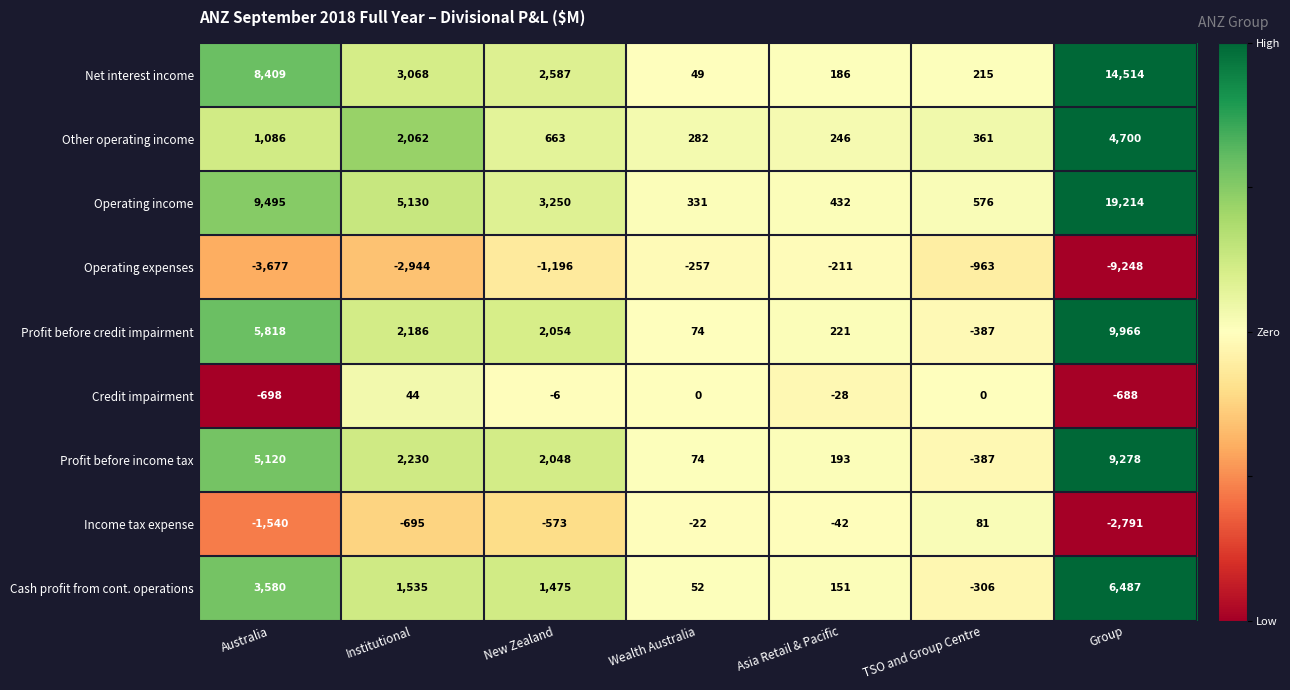

How many categories are shown in the chart?

7